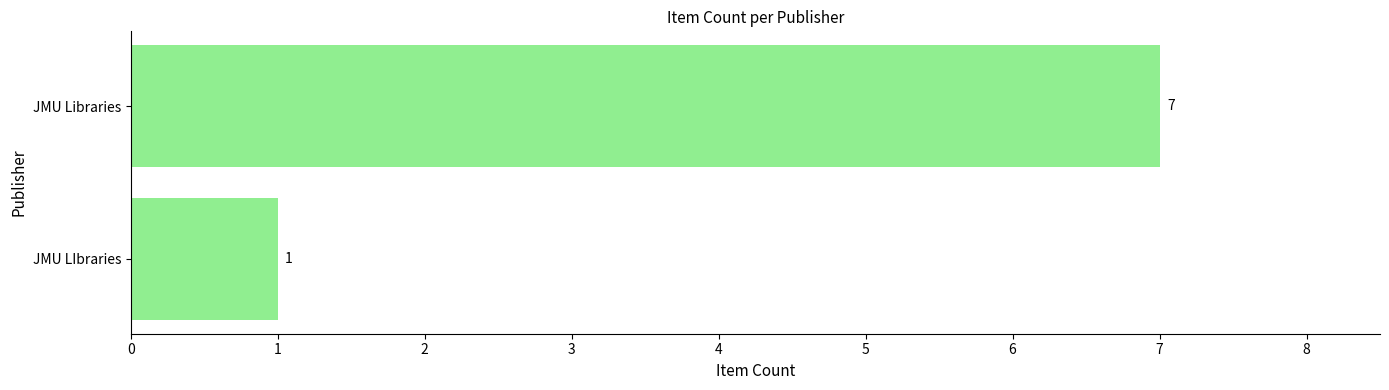

Rank the categories by value from lowest to highest.

JMU LIbraries, JMU Libraries